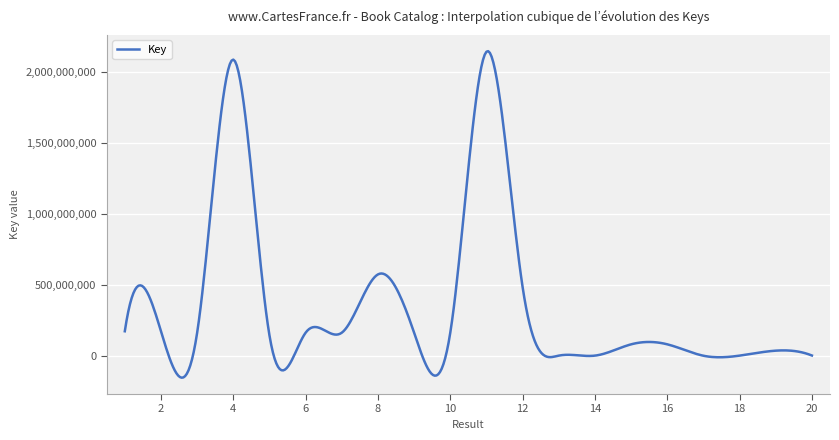

How many categories are shown in the chart?

400